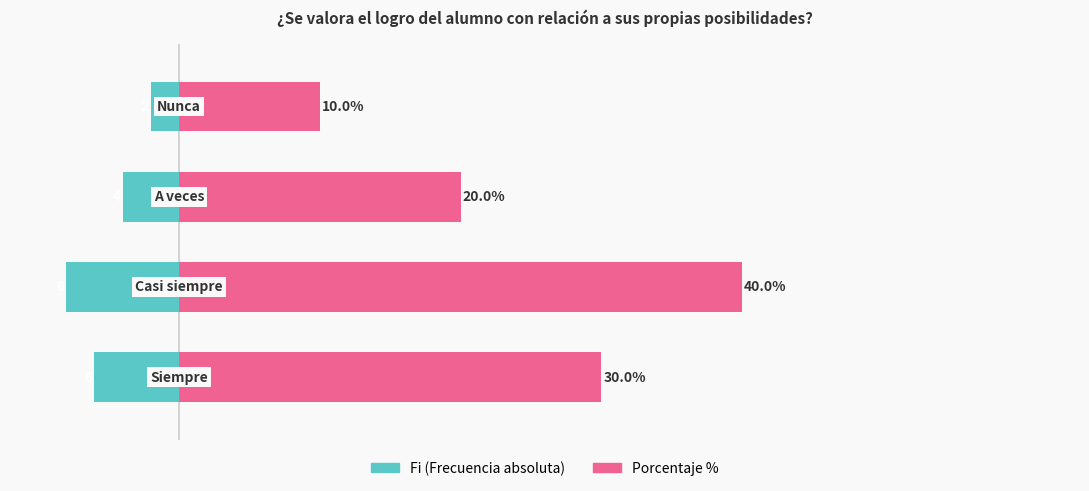

Between 2 and 3, which is larger?

3